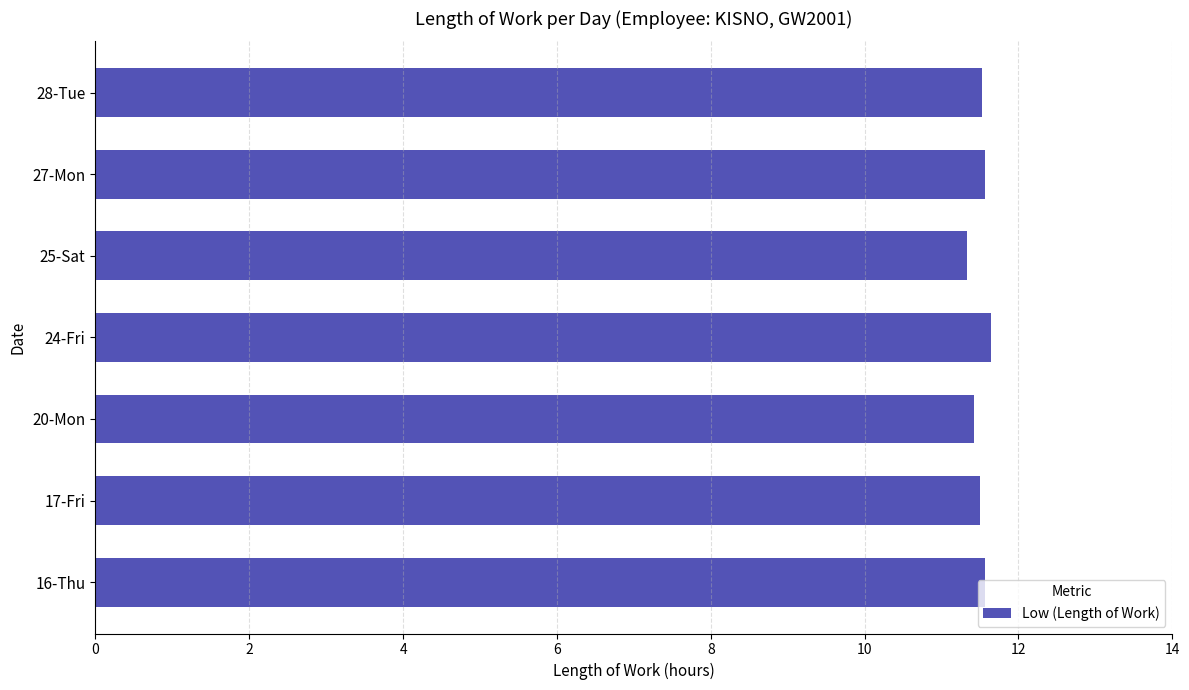

True or false: the data shows 11.5 at 28-Tue.

True